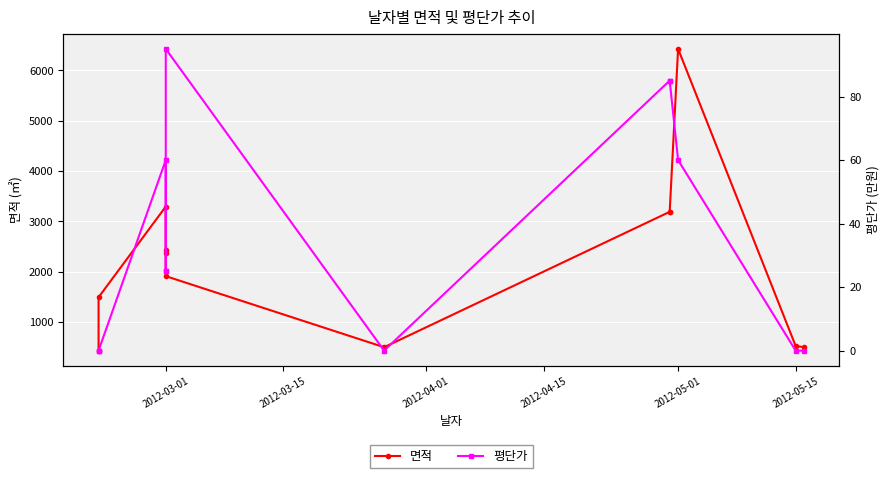

What is the spread (max minus min) of values at 2012-03-01?

3234